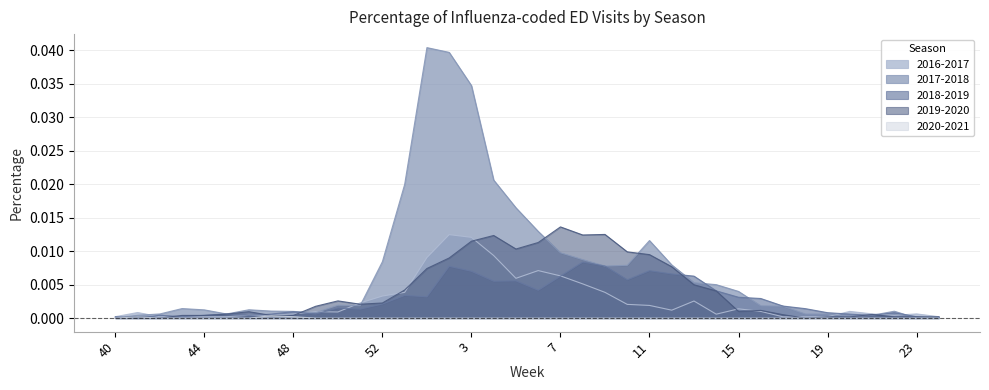

In 2018-2019, how many points are lower than both neighbors (excluding endpoints)?

10